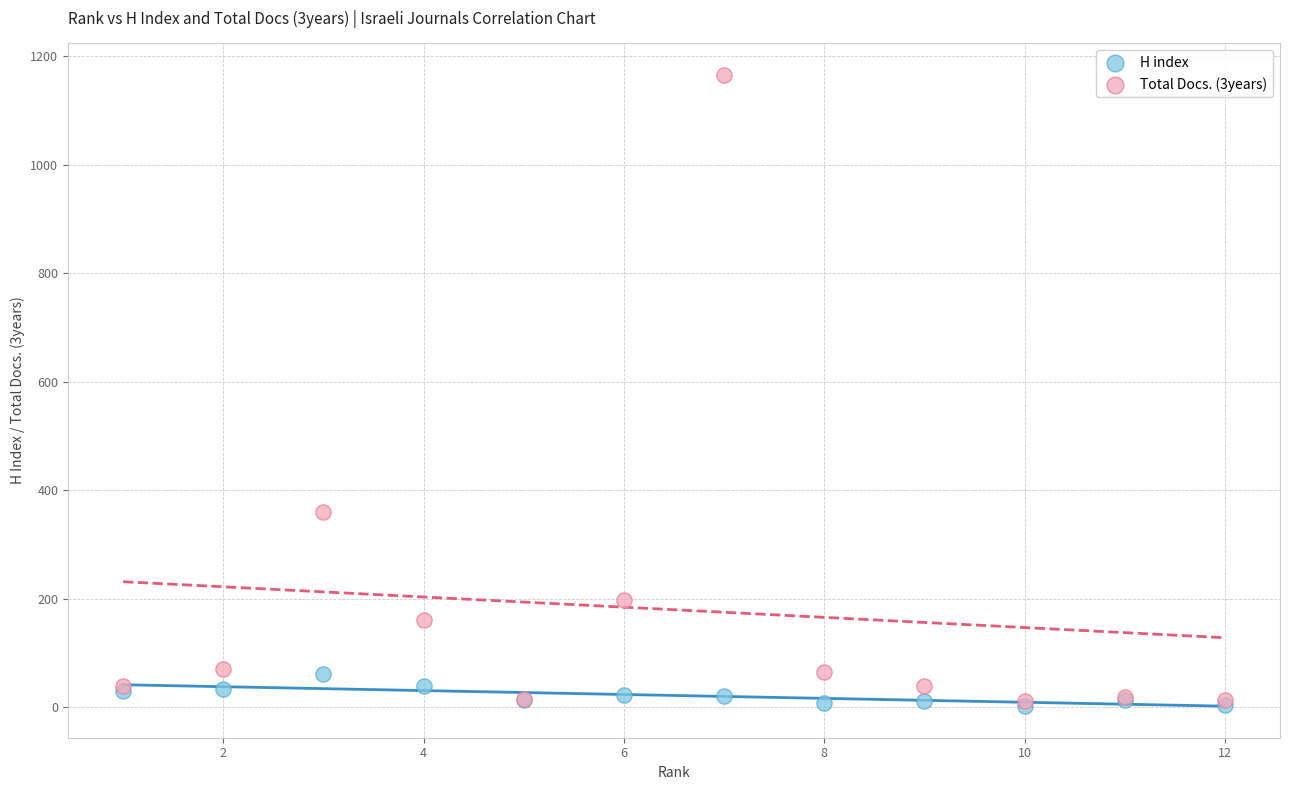

Across all series, what Y value is closest to 583?

359